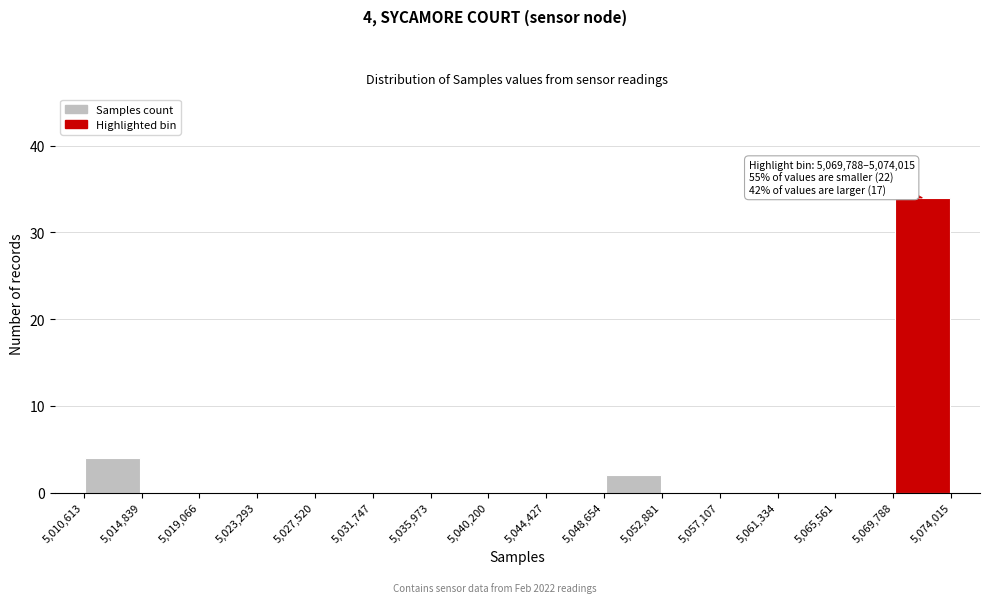

Which range on the x-axis has the tallest bar?

5,069,788 to 5,074,015